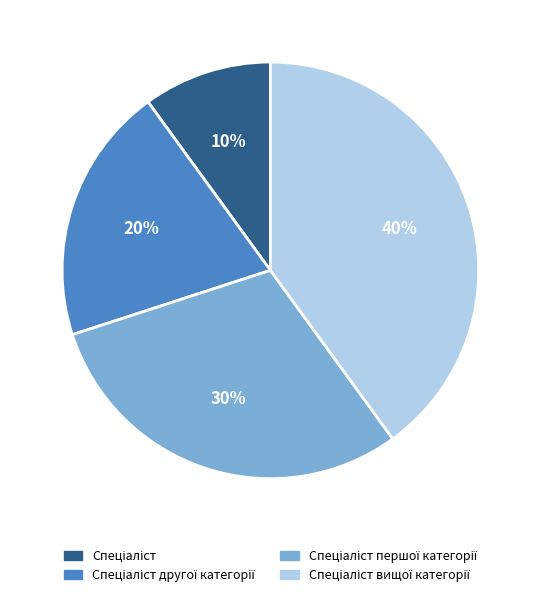

How many segments does this pie chart have?

4